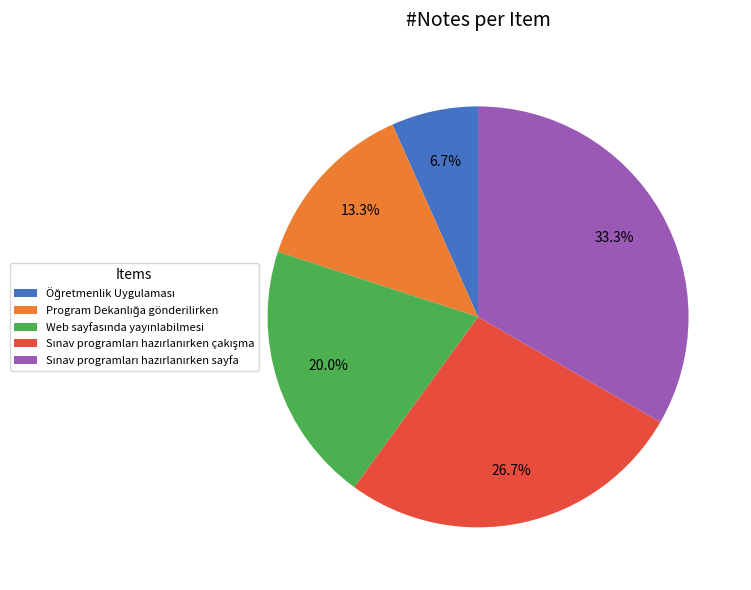

Is there any slice that represents more than half of the pie?

No